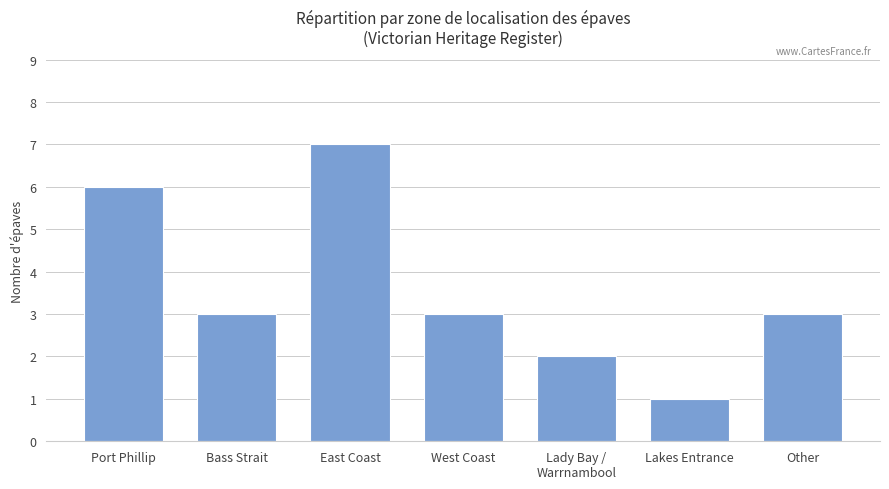

What value does the data have at West Coast?

3